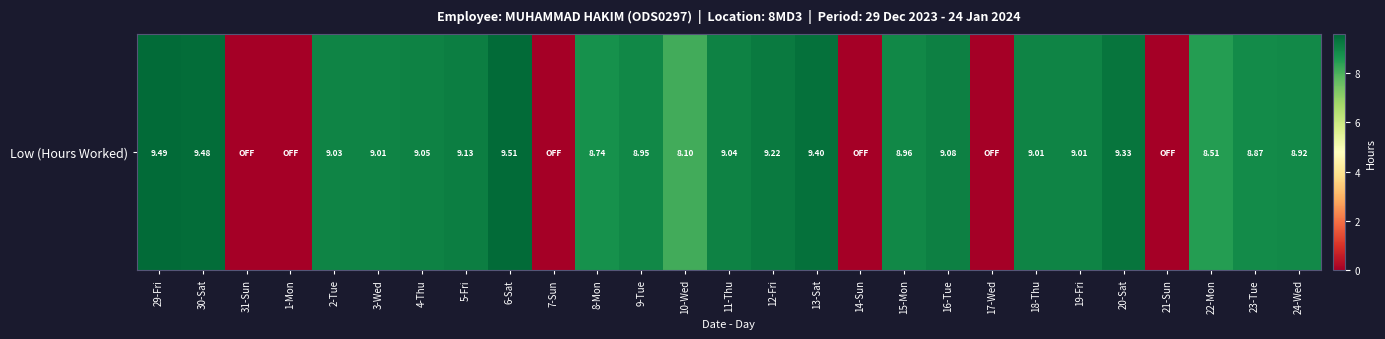

What is the sum of all values?

189.8